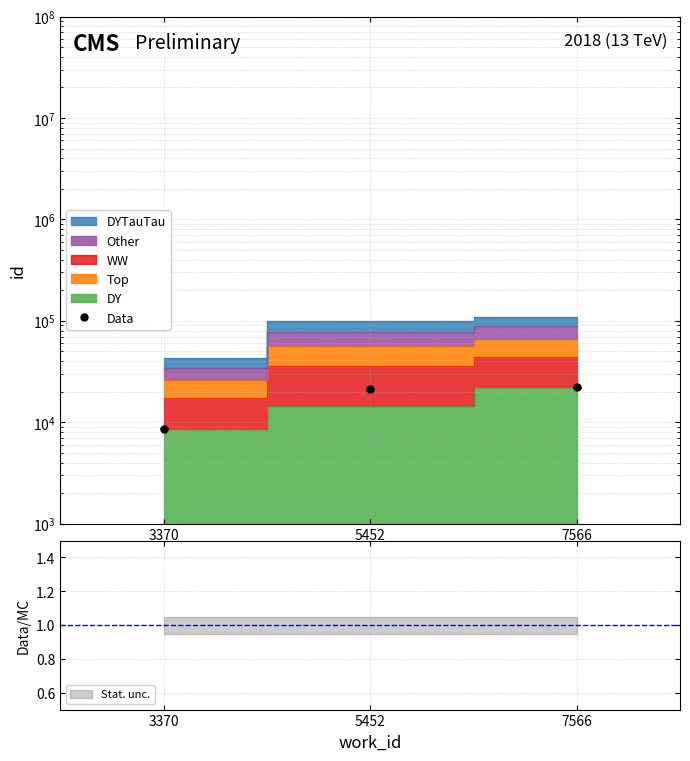

Rank the categories by value from highest to lowest.

7566, 5452, 3370